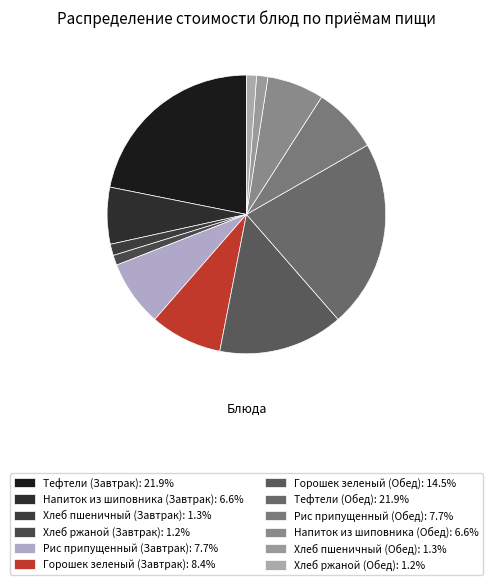

Rank the categories by value from highest to lowest.

Тефтели (Завтрак), Тефтели (Обед), Горошек зеленый (Обед), Горошек зеленый (Завтрак), Рис припущенный (Завтрак), Рис припущенный (Обед), Напиток из шиповника (Завтрак), Напиток из шиповника (Обед), Хлеб пшеничный (Завтрак), Хлеб пшеничный (Обед), Хлеб ржаной (Завтрак), Хлеб ржаной (Обед)